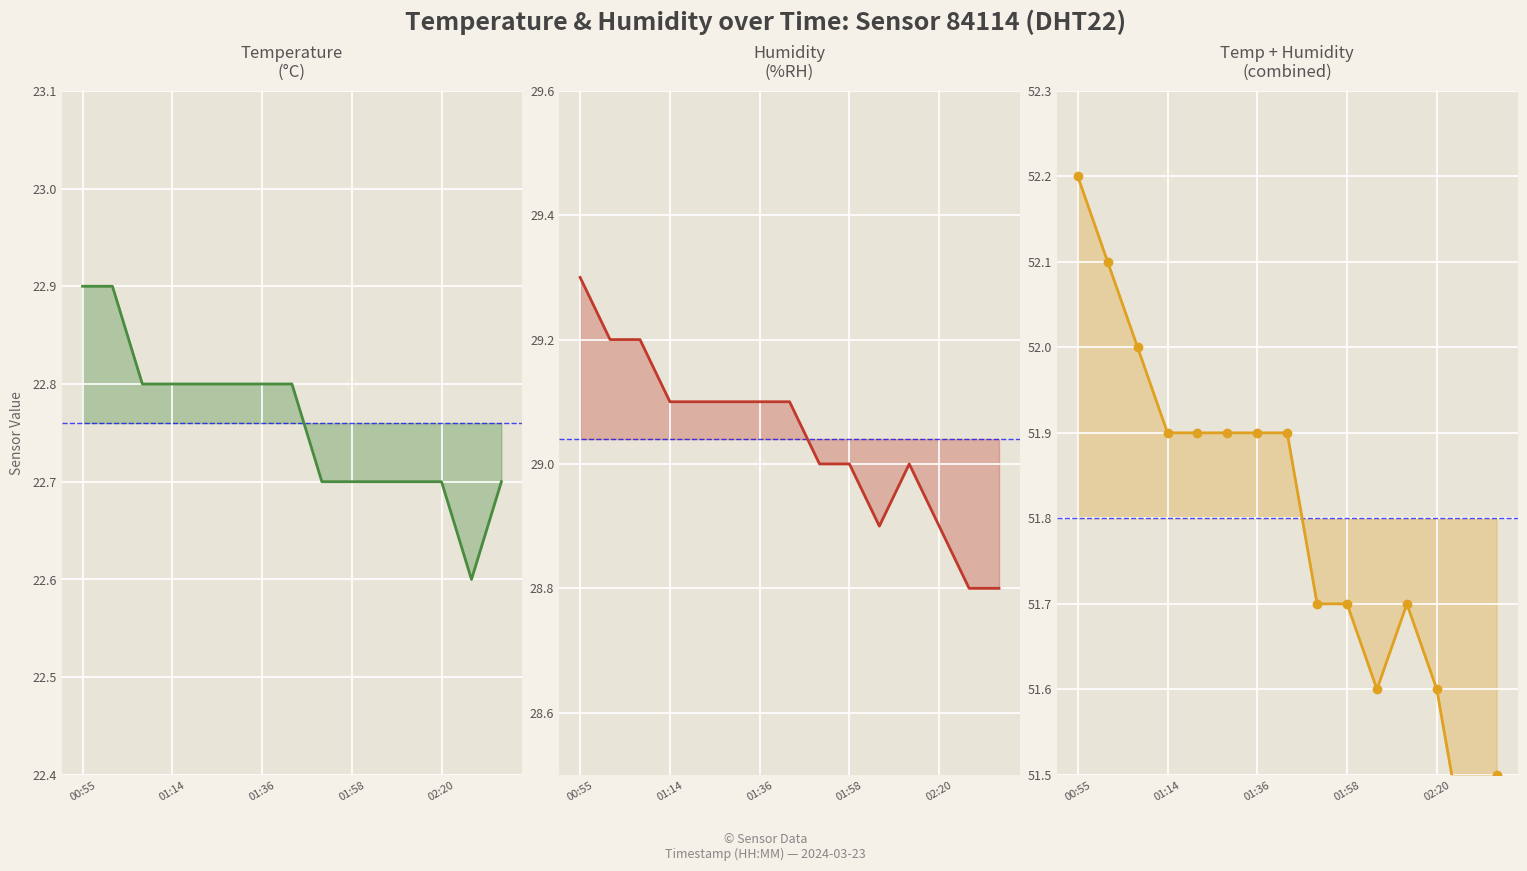

What position from the left is 00:55?

1